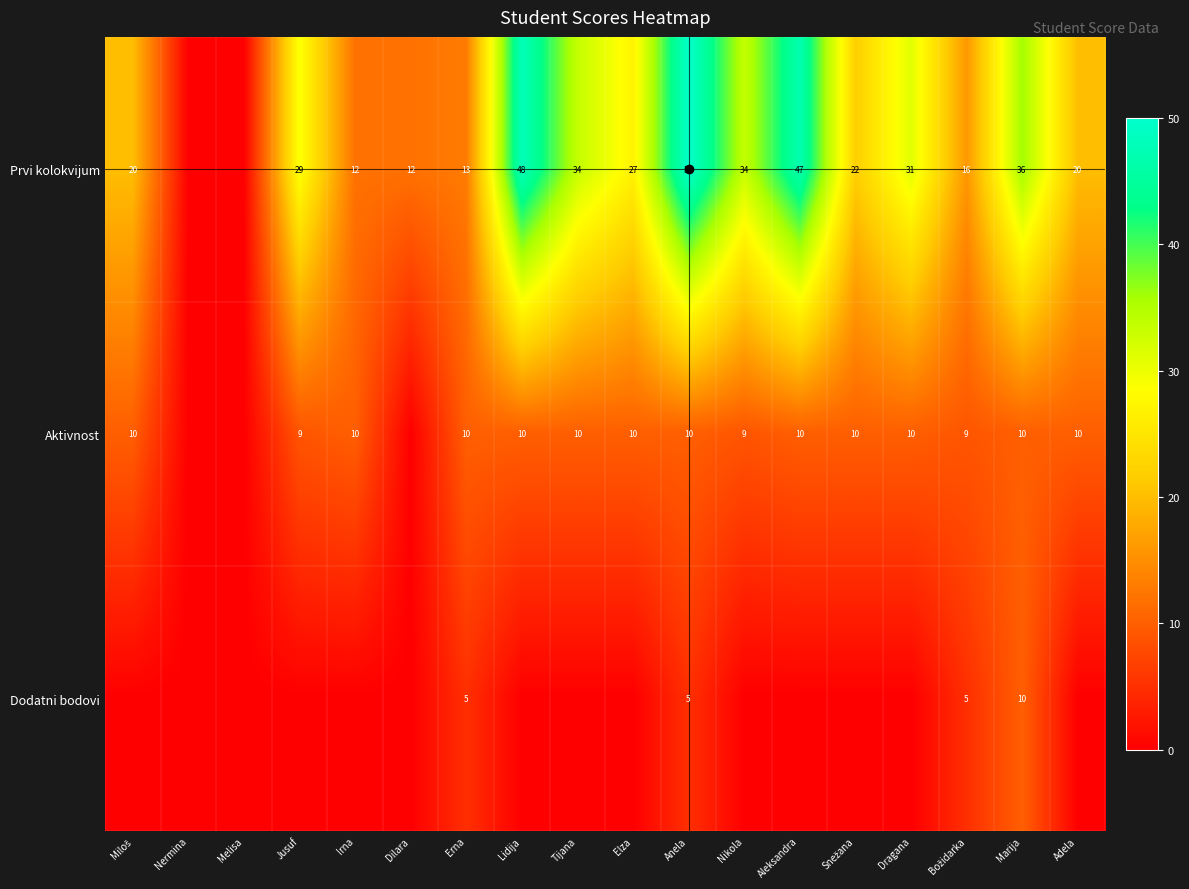

The value of Prvi kolokvijum at Dilara is 12. True or false?

True